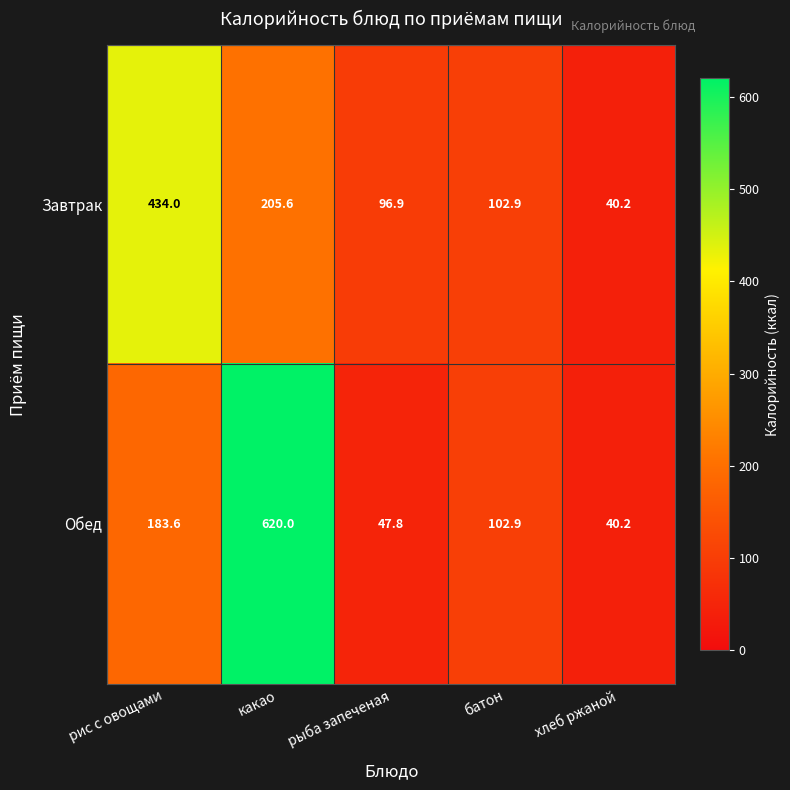

The Обед series shows 183.6 at рис с овощами. True or false?

True